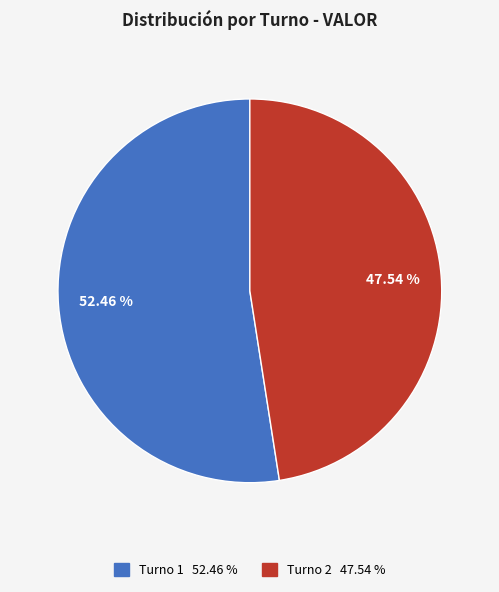

Which category accounts for the majority?

Turno 1